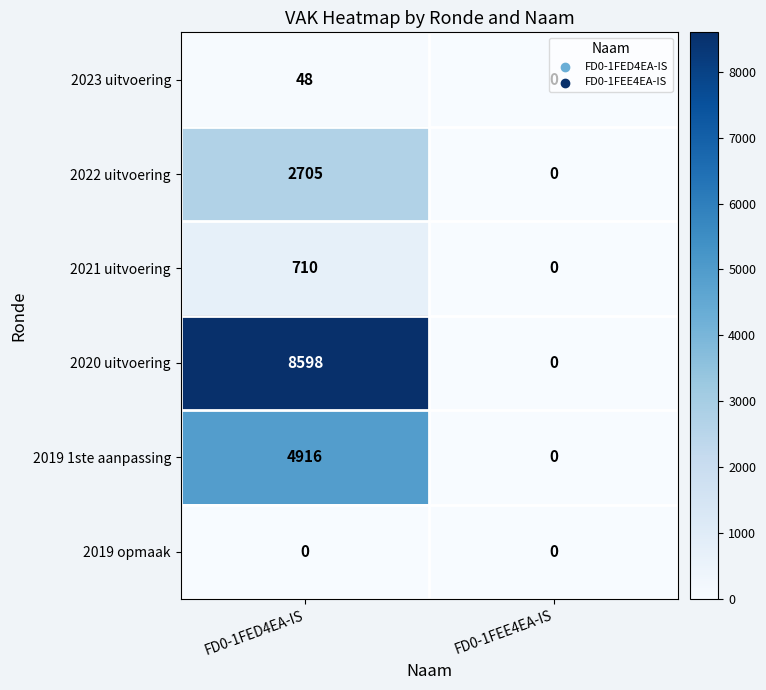

Which series changed the most between FD0-1FED4EA-IS and FD0-1FEE4EA-IS?

2020 uitvoering